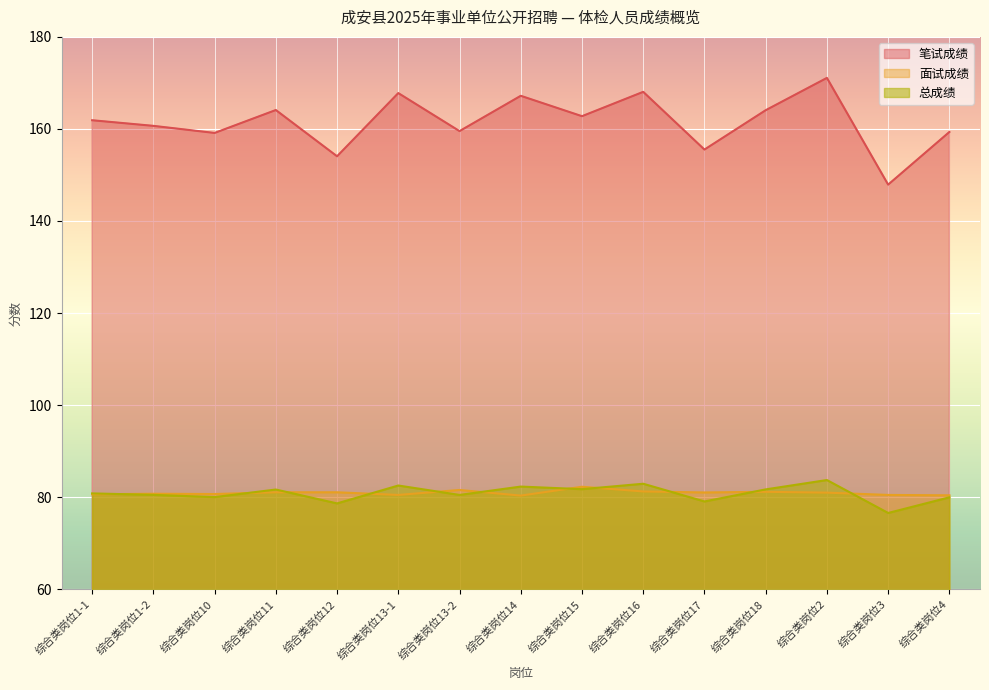

How many interior local valleys does the 面试成绩 series have?

4